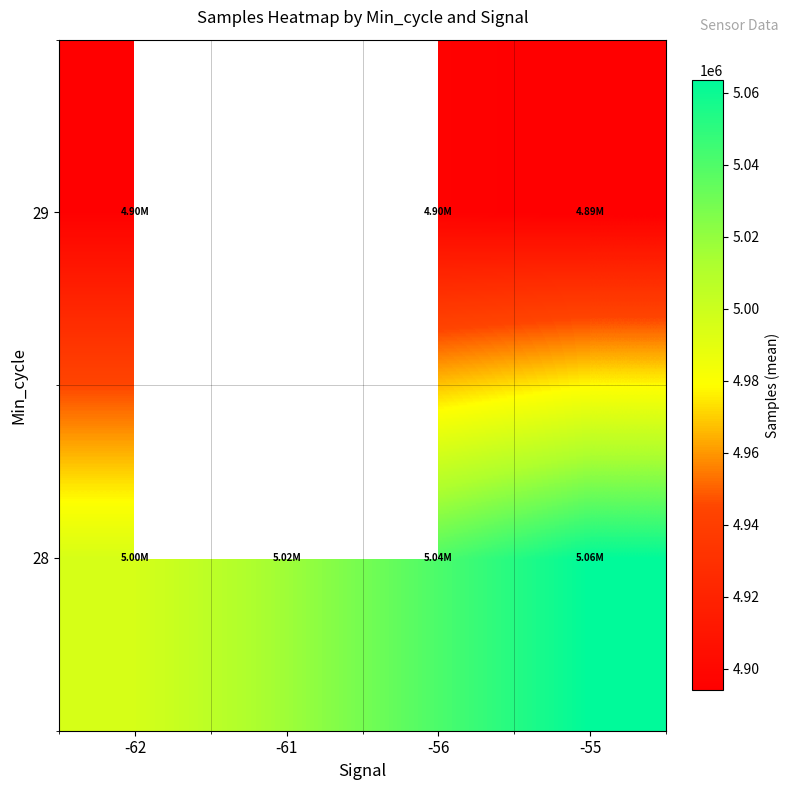

Is the value of 28 at -55 greater than the value of 29 at -56?

Yes